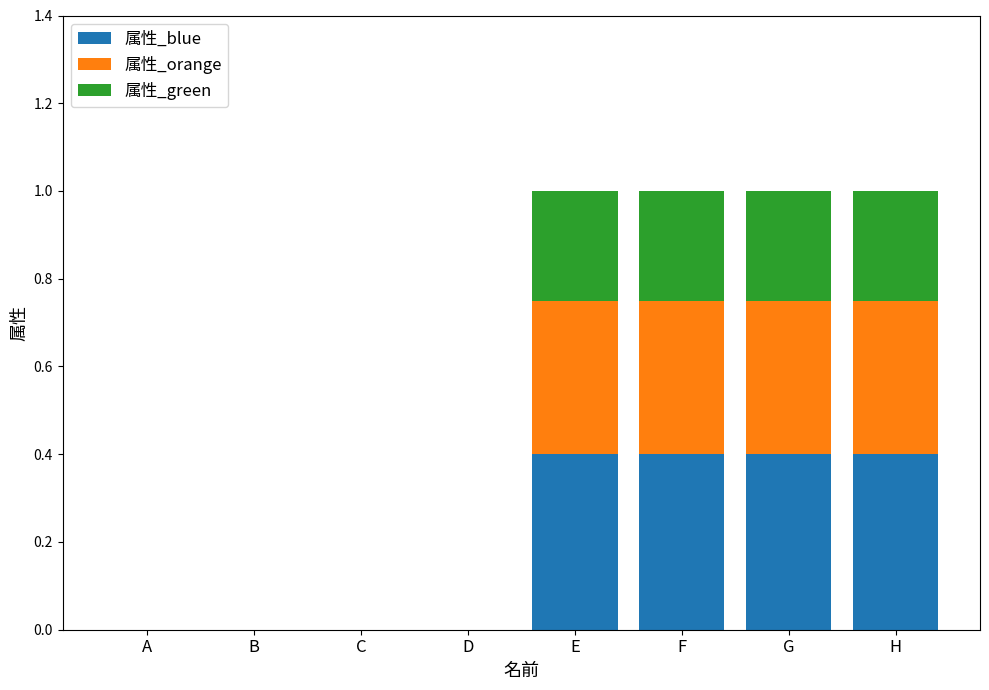

What is the highest value of the 属性_blue series?

0.4